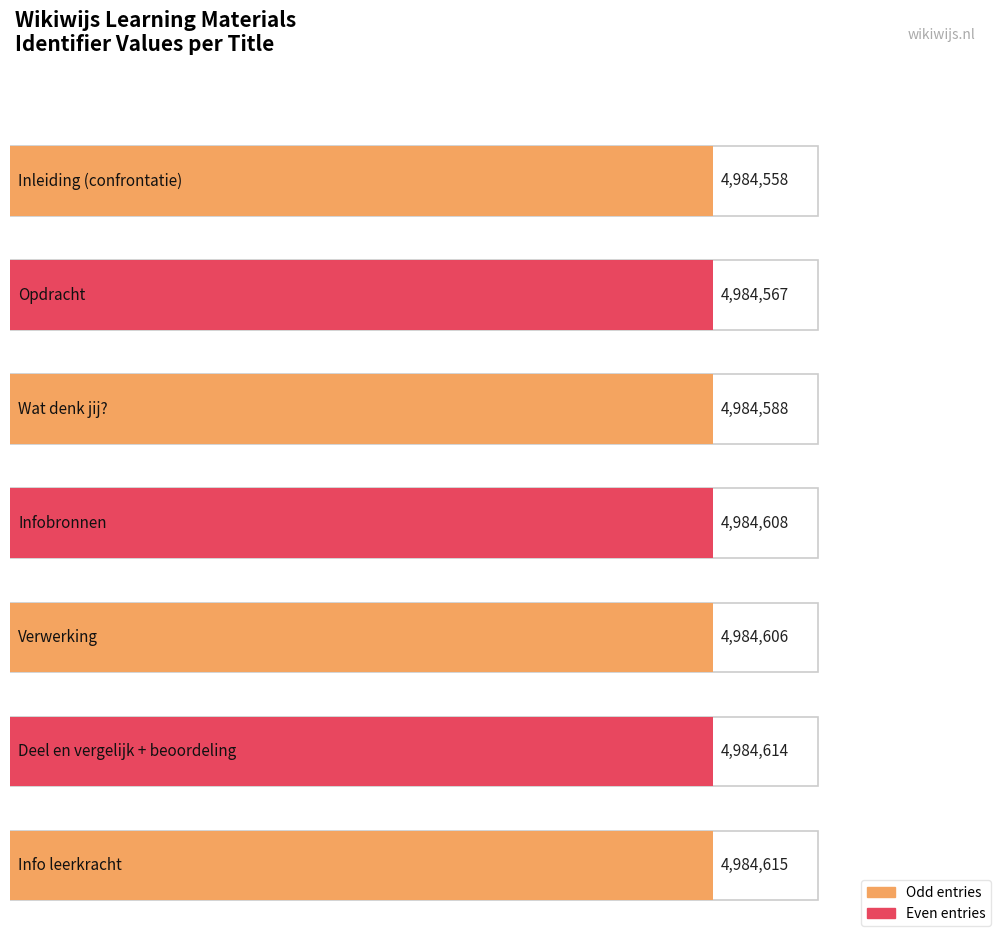

Rank the categories by value from highest to lowest.

Info leerkracht, Deel en vergelijk + beoordeling, Infobronnen, Verwerking, Wat denk jij?, Opdracht, Inleiding (confrontatie)